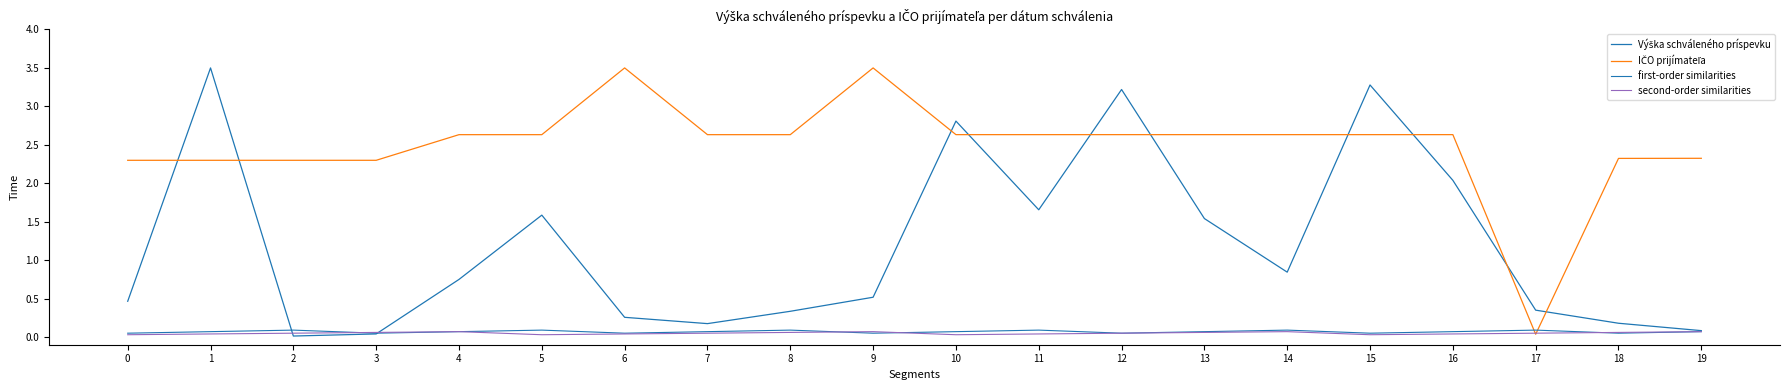

At which label does IČO prijímateľa reach its minimum?

17